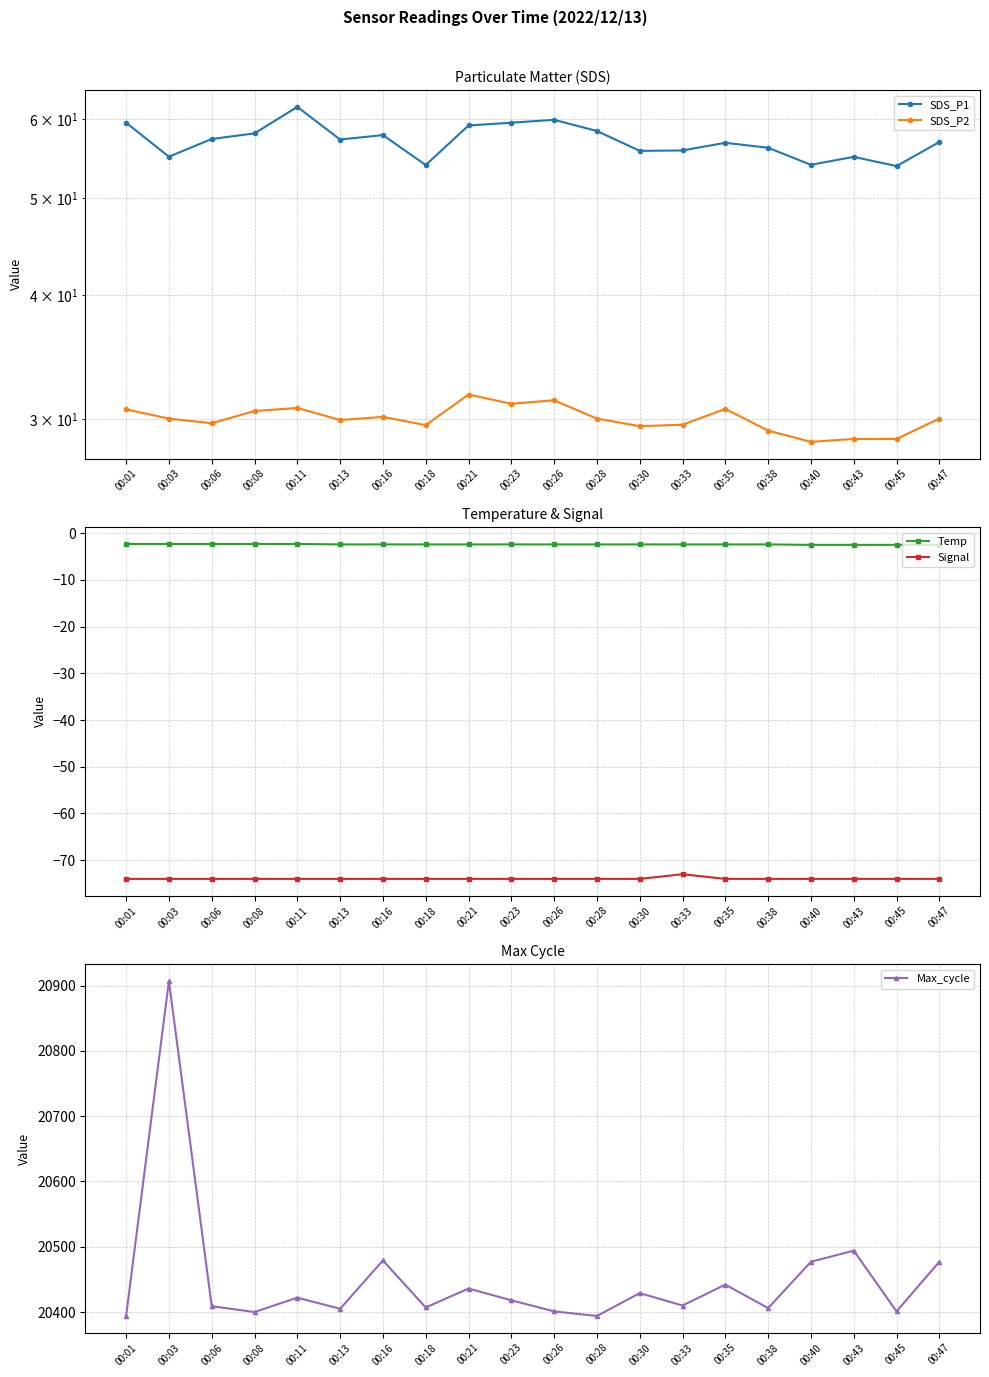

Which series has the largest total across all categories?

Max_cycle